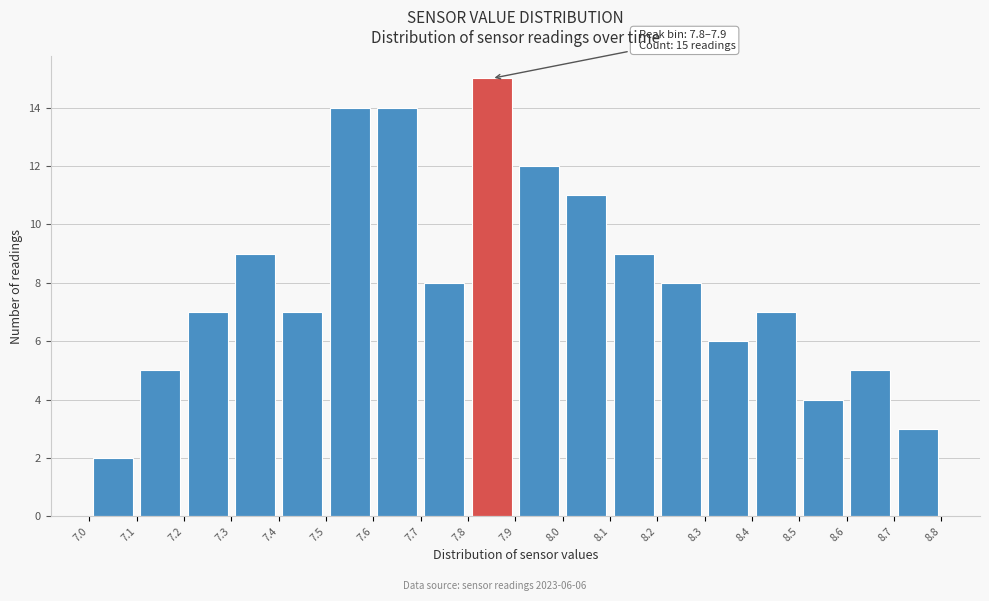

Over which range of the x-axis is the bar tallest?

7.8 to 7.9